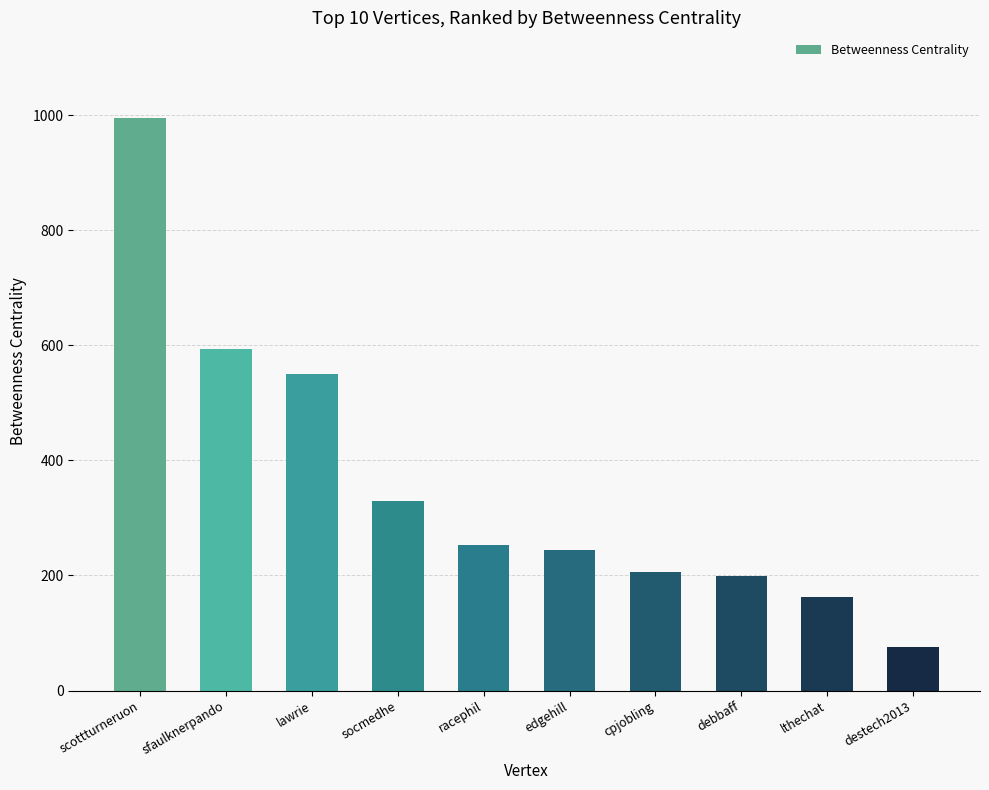

Does the chart contain any negative values?

No